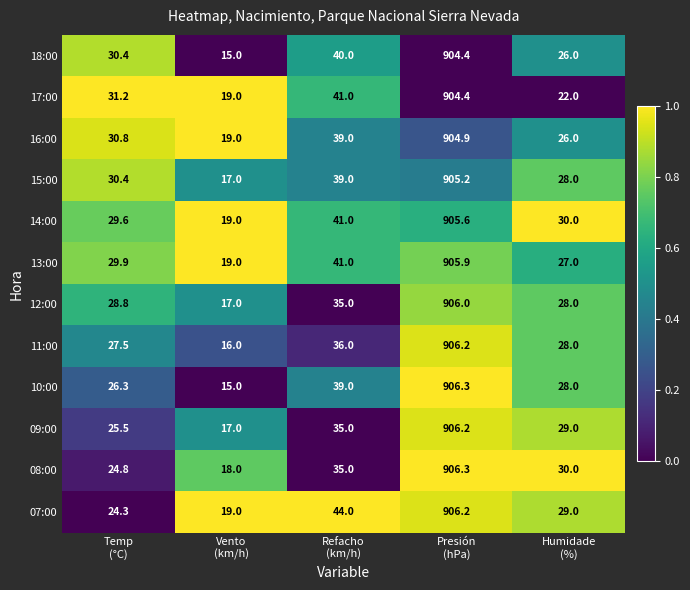

At which category does the chart reach its peak across all series?

Presión
(hPa)